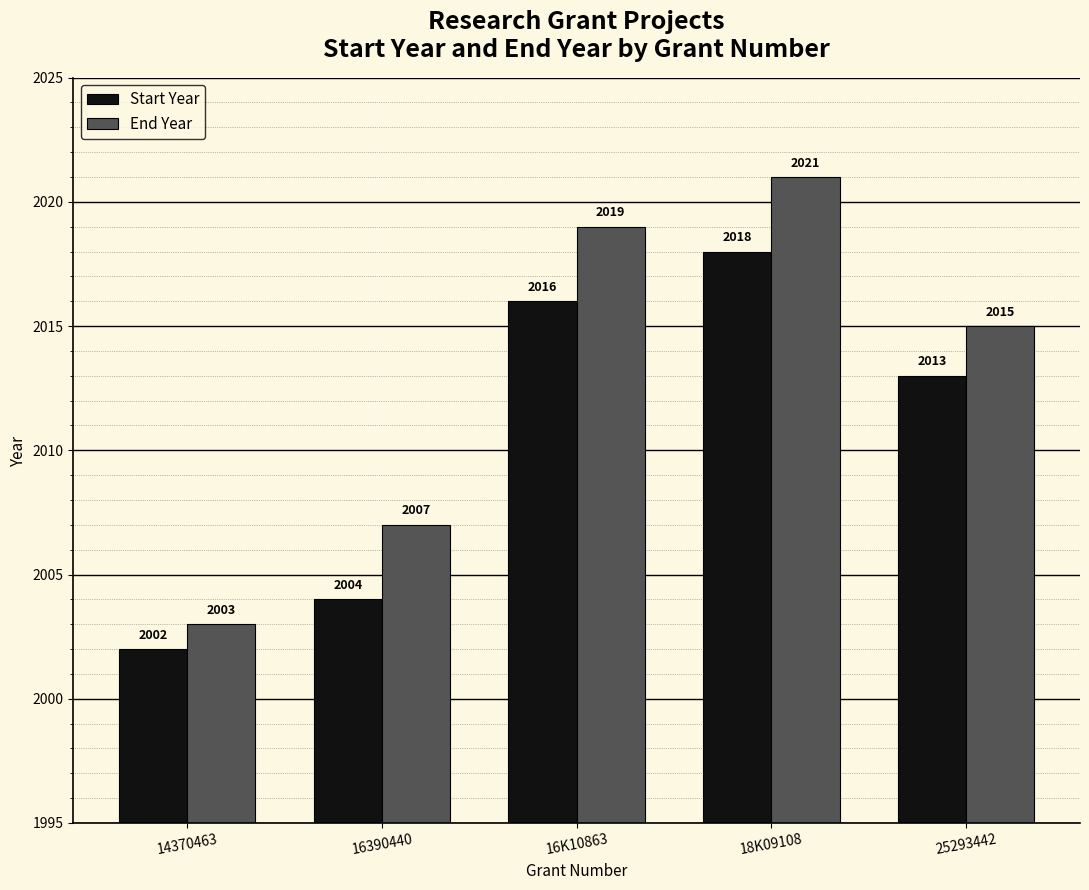

What is the sum of the Start Year values at 18K09108 and 14370463?

4020